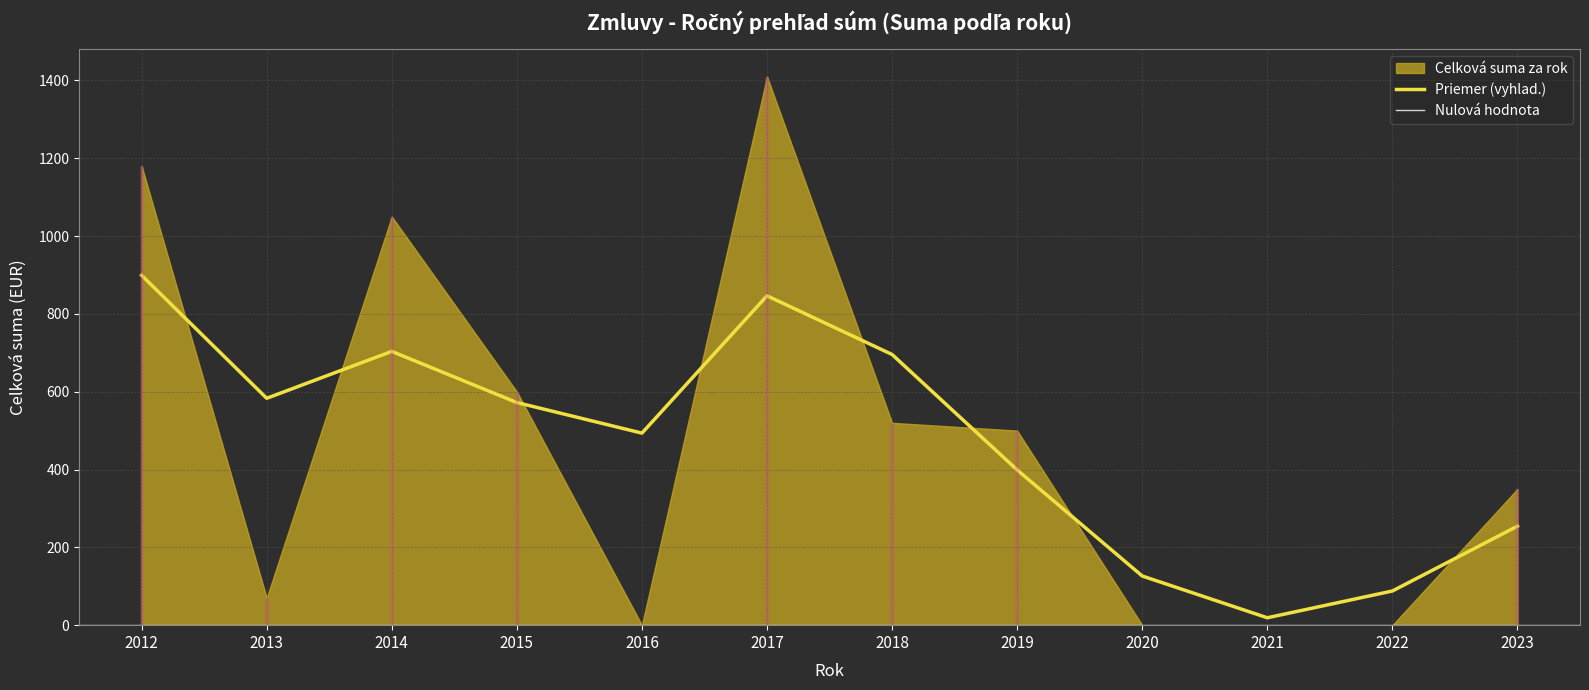

Which category has the lowest value in the Priemer (vyhlad.) series?

2021